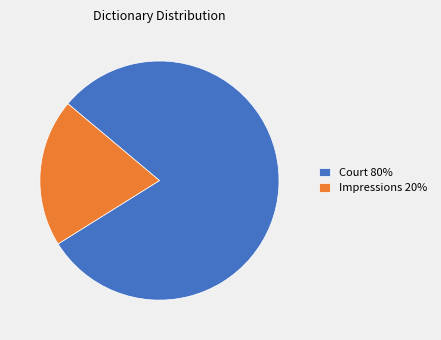

The Court 80% slice represents 80% of the pie. True or false?

True